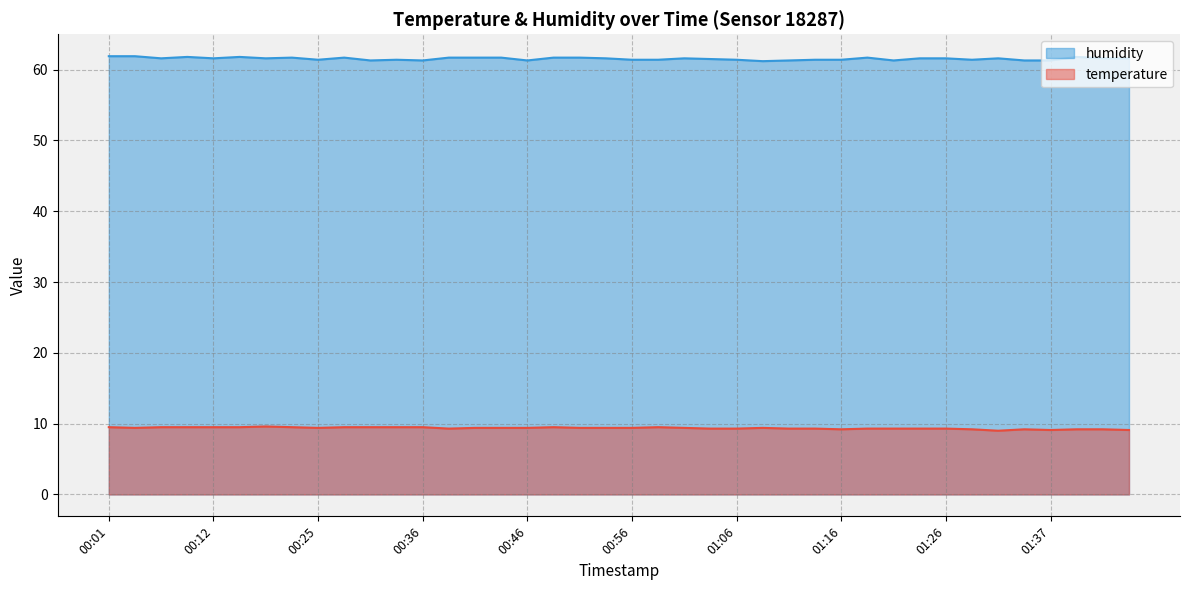

List the labels in order of temperature value, smallest first.

01:31, 01:37, 01:44, 01:16, 01:29, 01:34, 01:39, 01:42, 00:39, 01:04, 01:06, 01:11, 01:14, 01:19, 01:21, 01:24, 01:26, 00:04, 00:25, 00:41, 00:44, 00:46, 00:51, 00:54, 00:56, 01:02, 01:09, 00:01, 00:06, 00:09, 00:12, 00:14, 00:23, 00:28, 00:31, 00:34, 00:36, 00:49, 00:59, 00:20